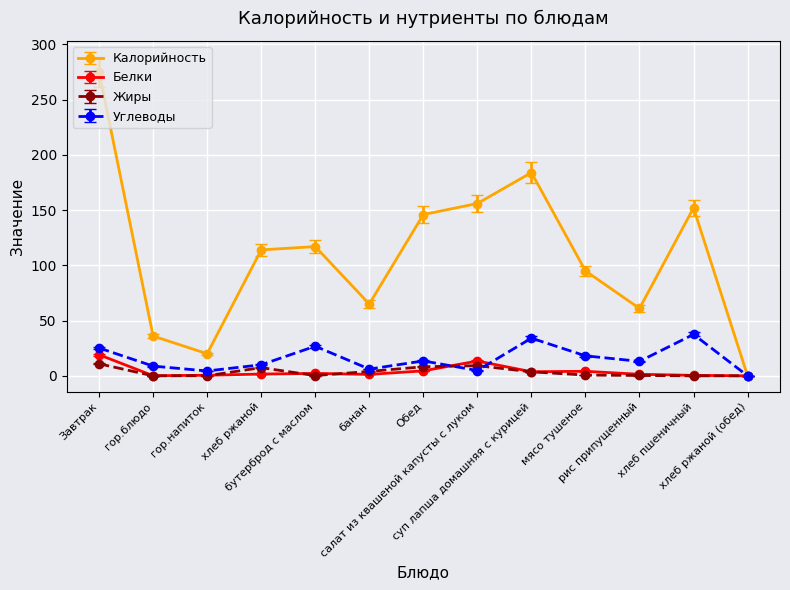

True or false: Углеводы has more than 0 interior local peaks.

True